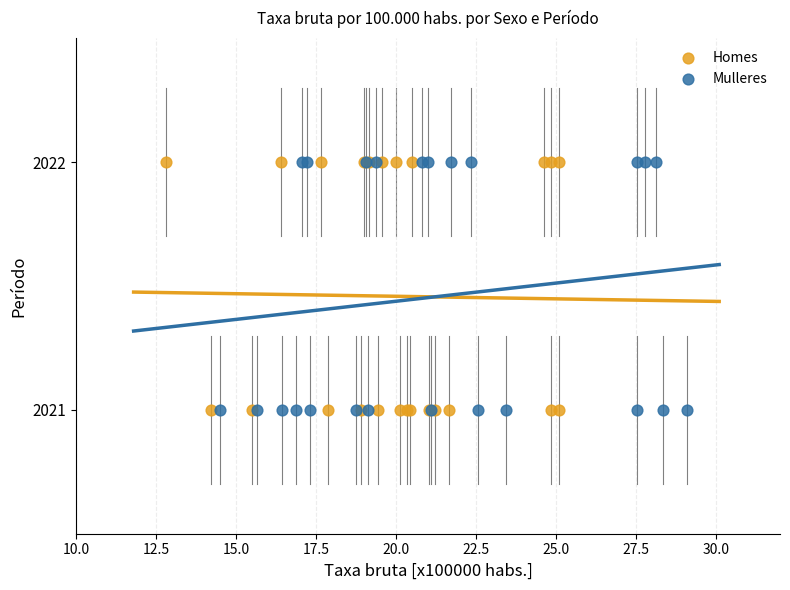

What are all the series names shown in the legend?

Homes, Mulleres